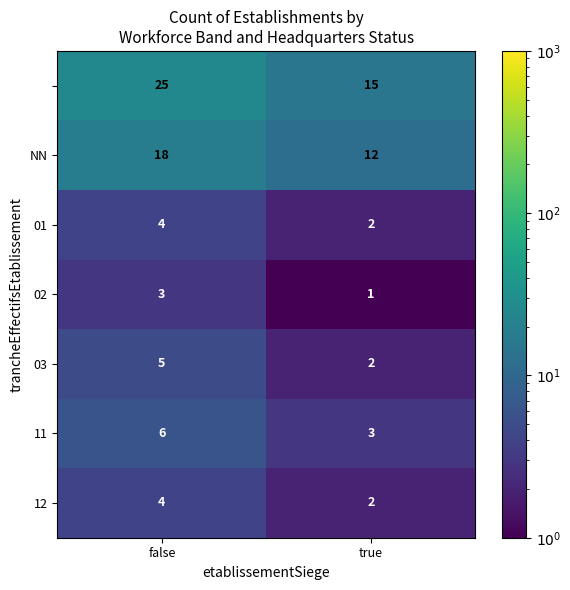

What is the spread (max minus min) of values at true?

14